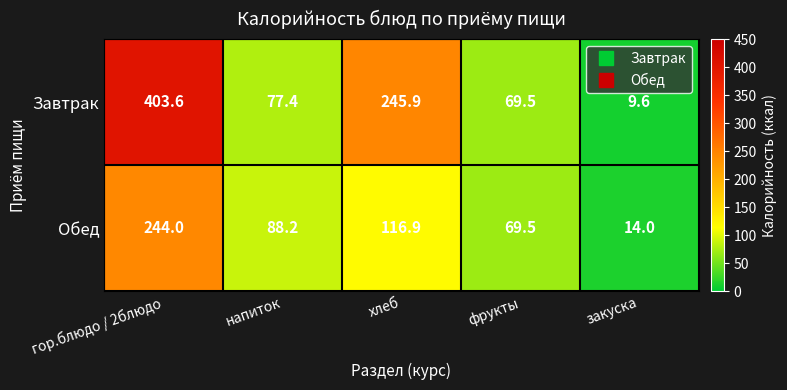

True or false: Завтрак has a value of 69.5 at фрукты.

True